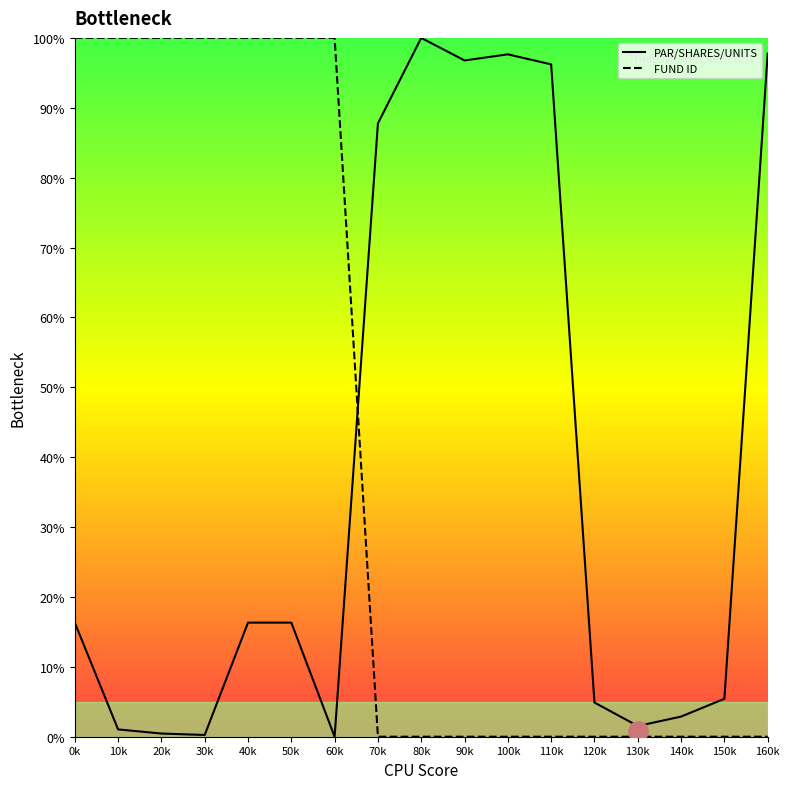

Which has a higher value, 100k or 70k?

100k